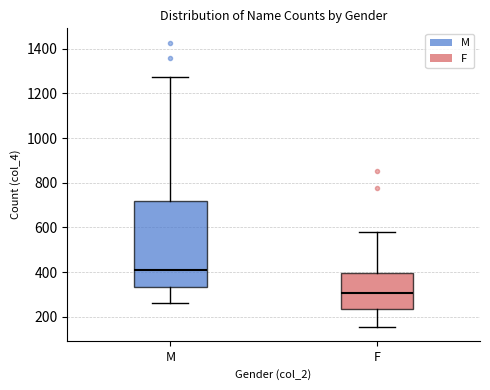

Which box has the highest median line?

M